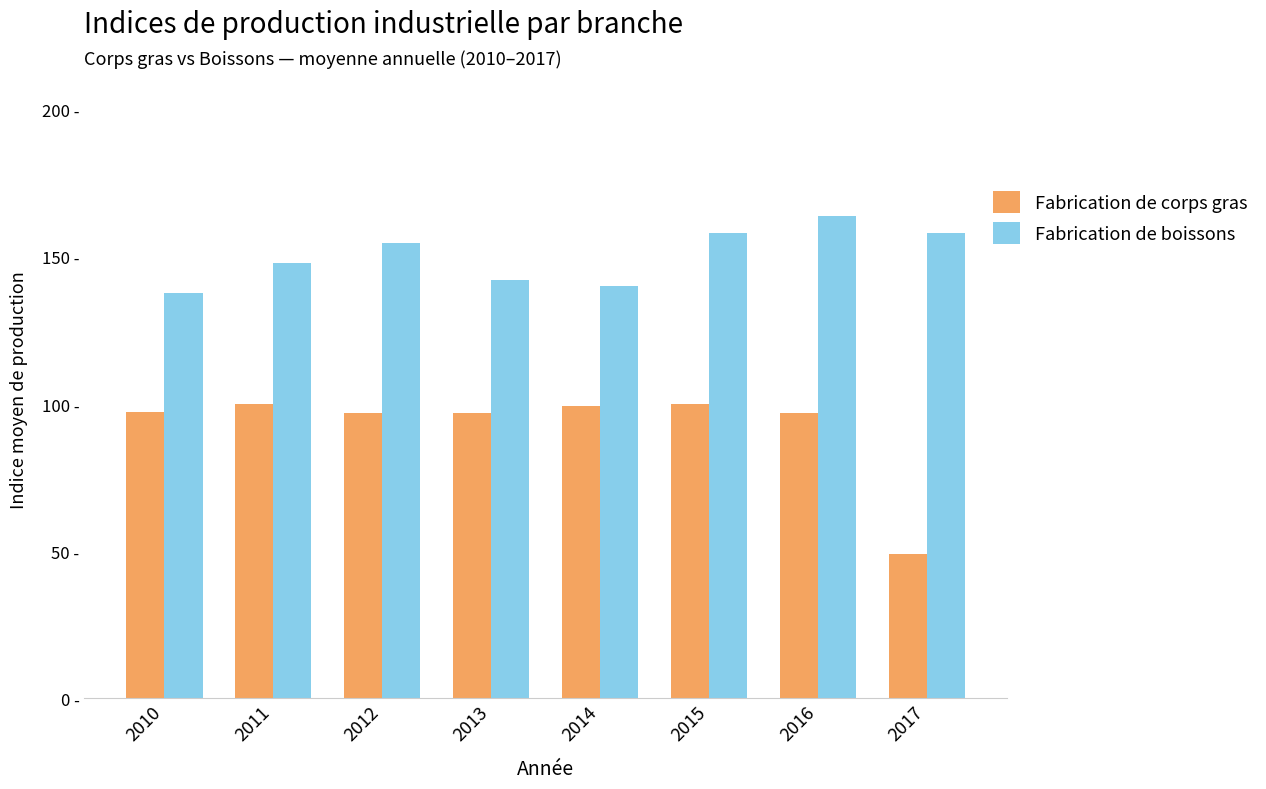

List the series in order of their overall mean, highest first.

Fabrication de boissons, Fabrication de corps gras